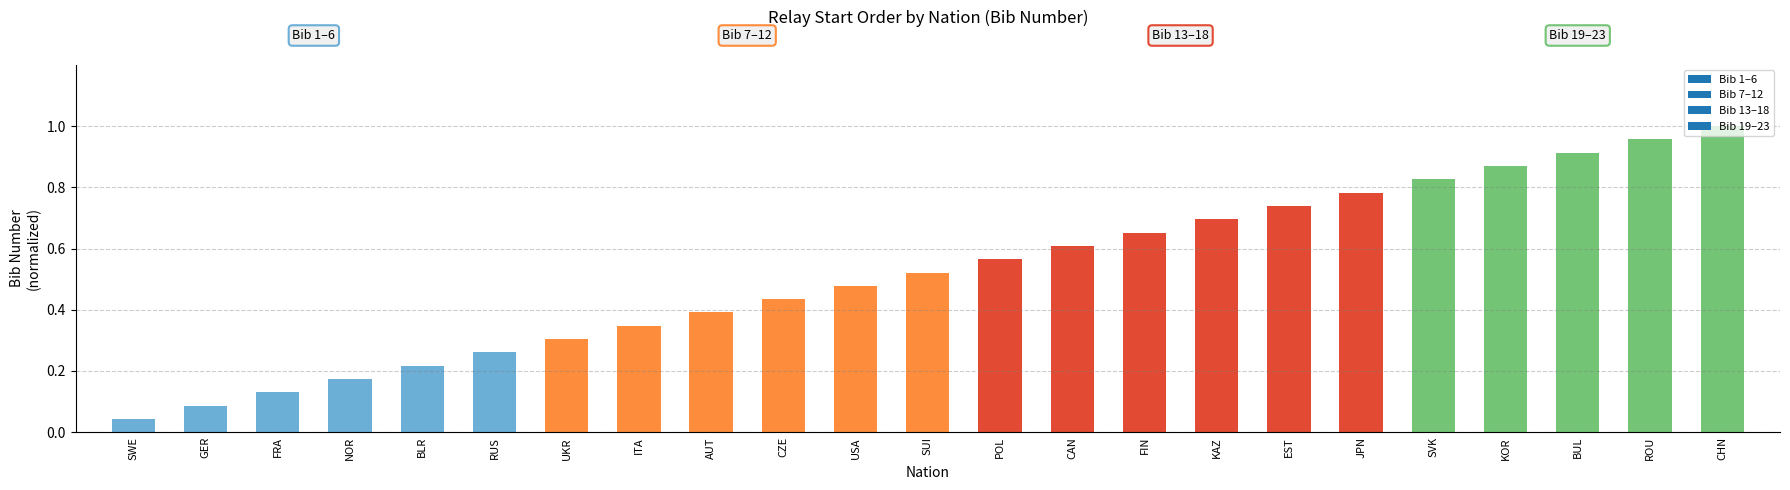

Rank the categories by value from lowest to highest.

SWE, GER, FRA, NOR, BLR, RUS, UKR, ITA, AUT, CZE, USA, SUI, POL, CAN, FIN, KAZ, EST, JPN, SVK, KOR, BUL, ROU, CHN